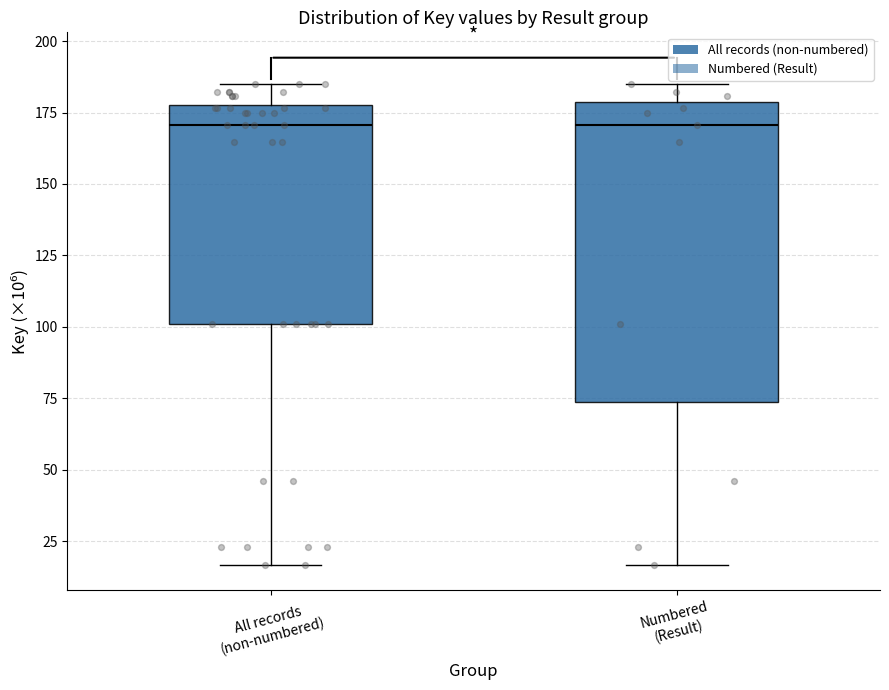

Where does the lower whisker of the box for All records (non-numbered) end on the y-axis? The values are not printed on the chart, so give them approximately, as read against the axis.

15